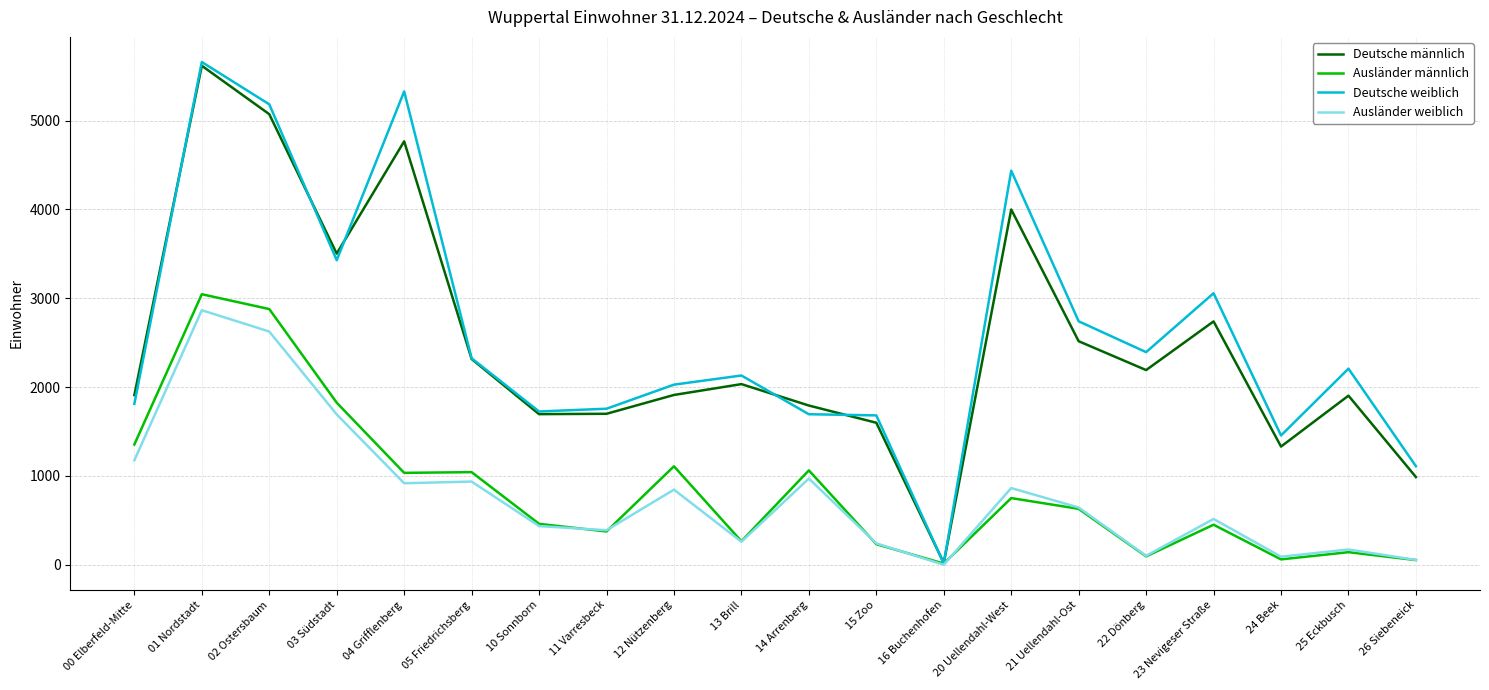

What is the minimum value for Deutsche weiblich?

16